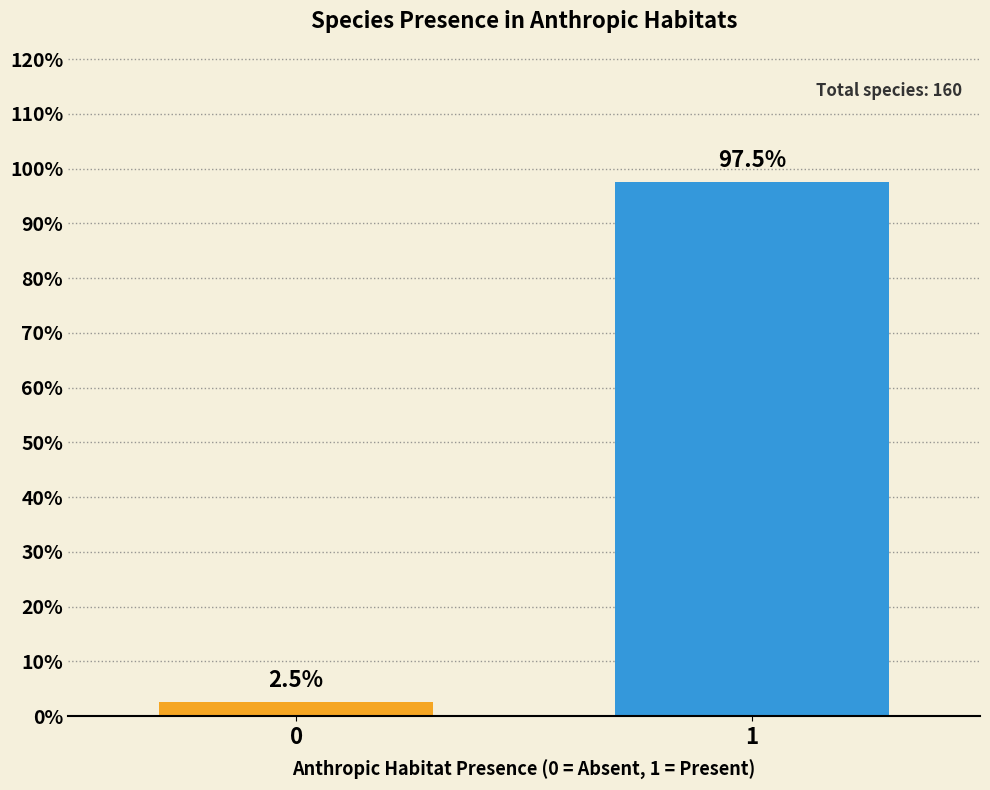

Reading left to right, transcribe all the data shown in this chart.

0=2.5	1=97.5